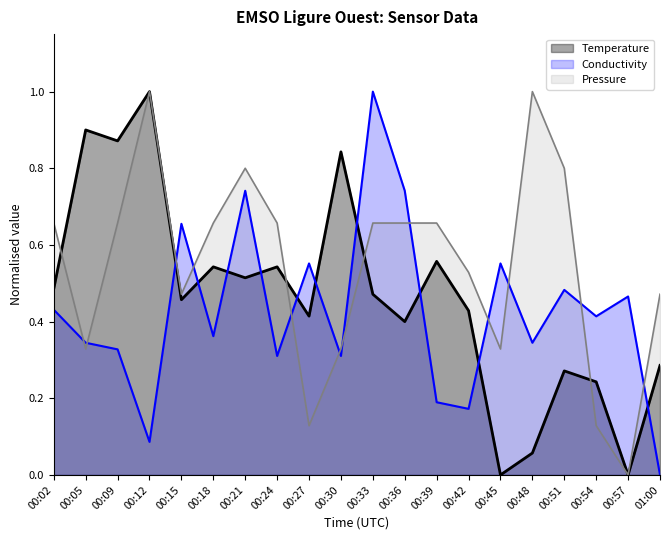

How many data points does each series have?

20